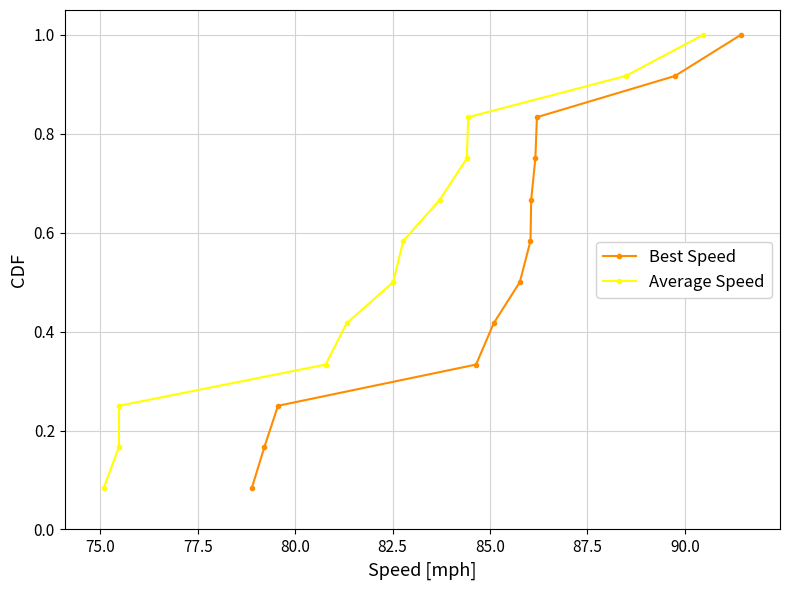

What is the highest value of the Average Speed series?

1.0